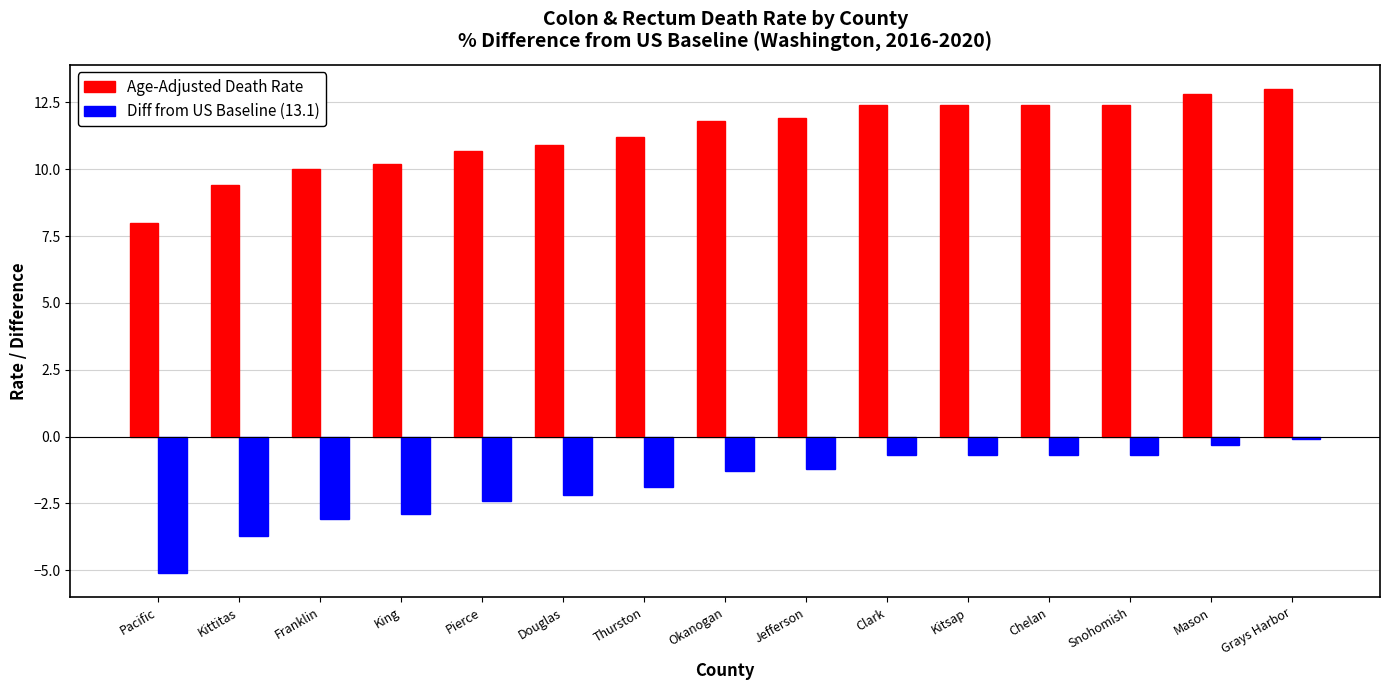

At how many categories does at least one series exceed 9?

14